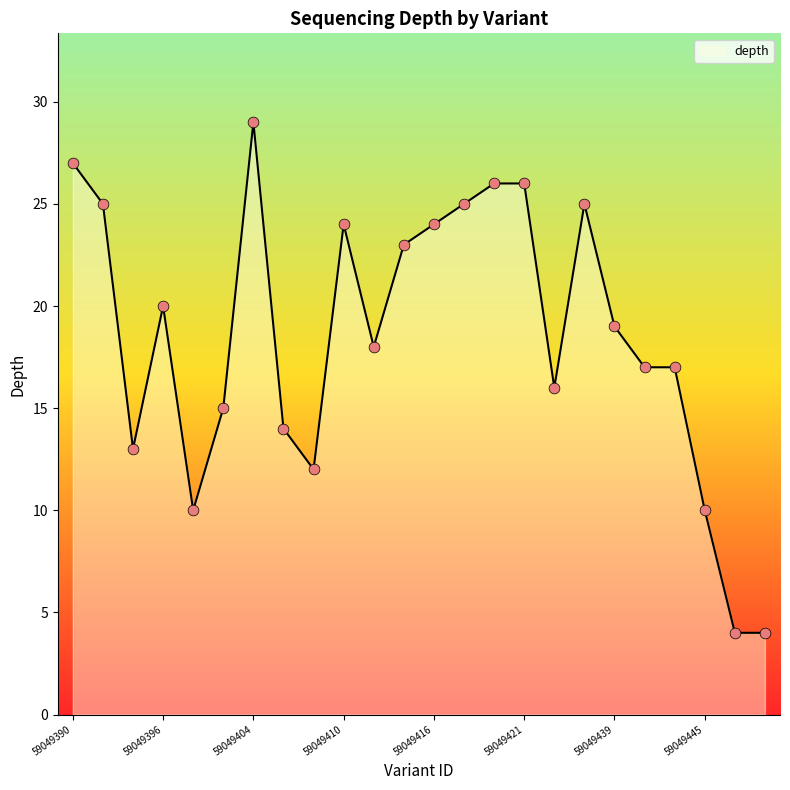

What is the greatest value displayed?

29